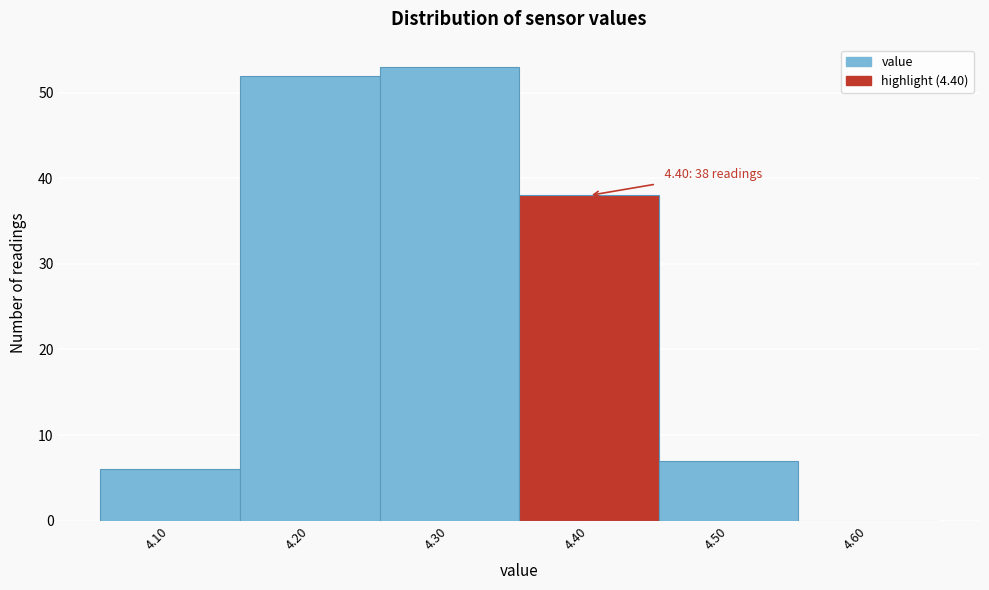

Over which range of the x-axis is the bar tallest?

4.25 to 4.35